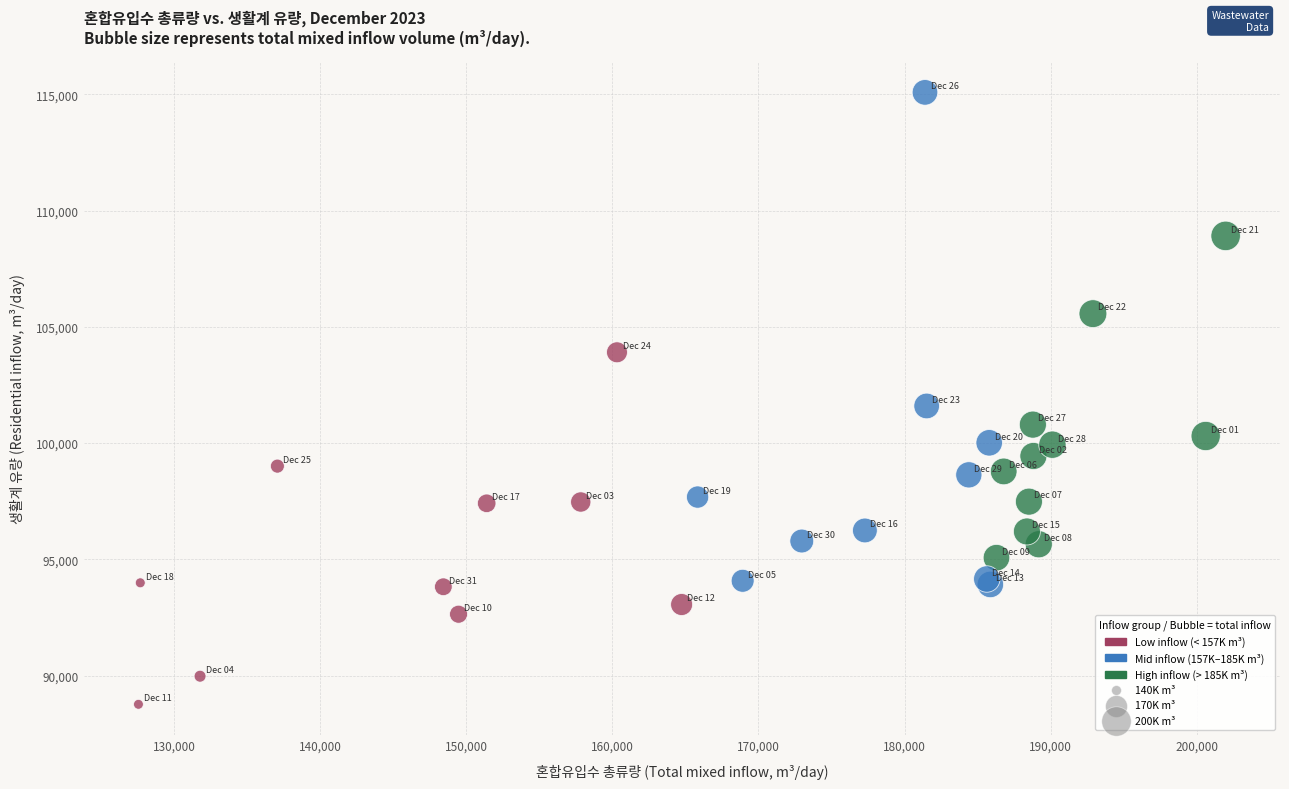

What Y value in the scatter plot is closest to 101922?

101595